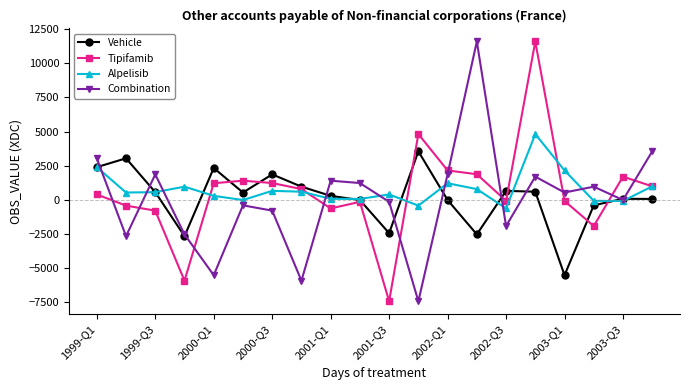

True or false: Combination has more than 1 interior local peaks.

True